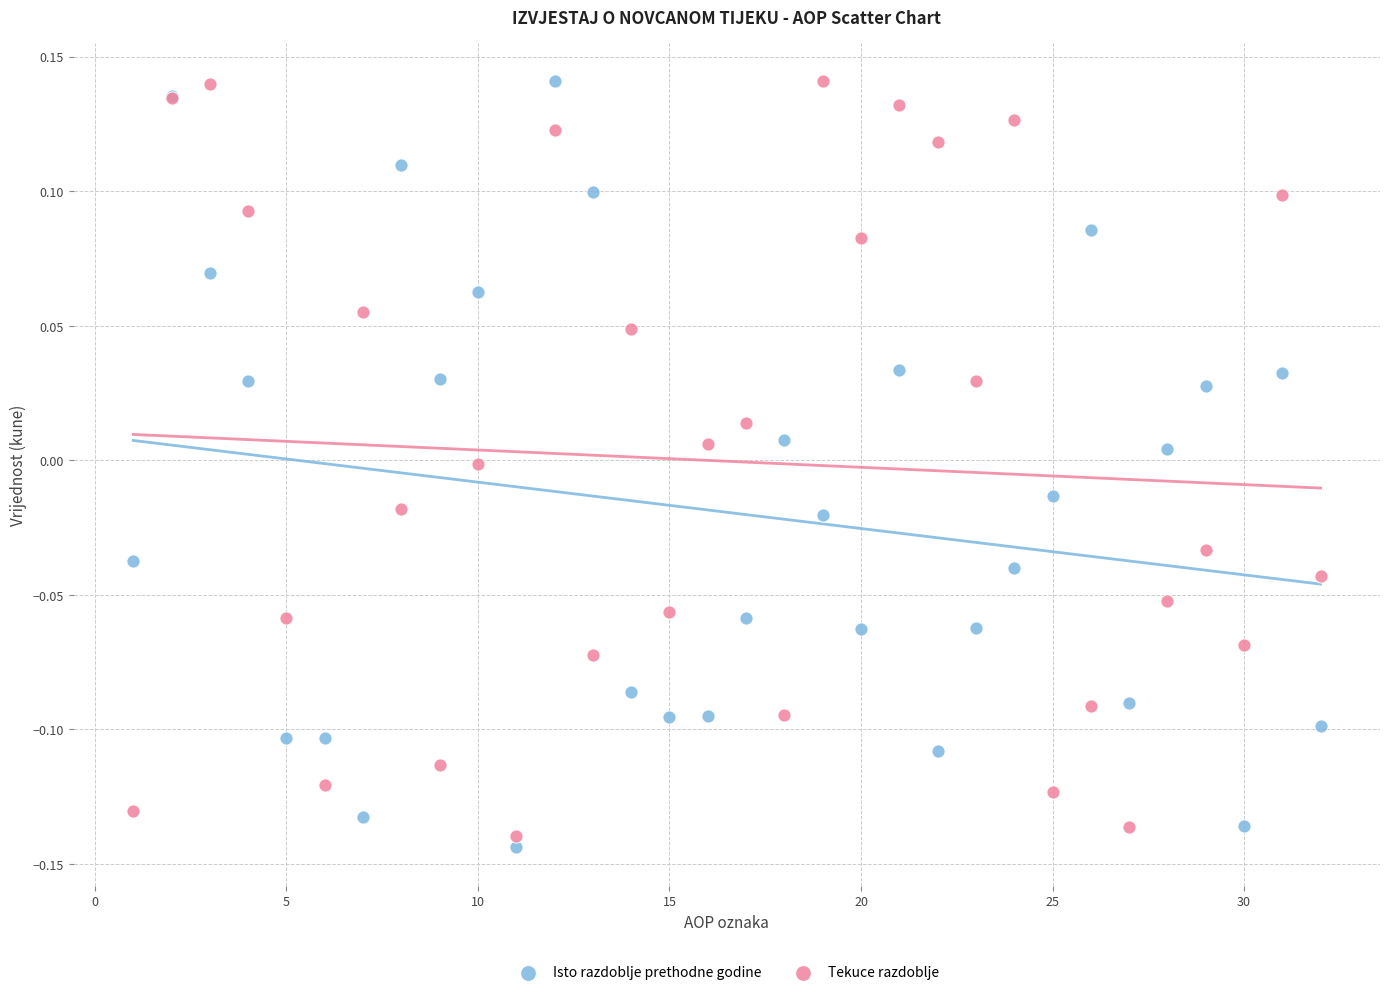

Which series contains the lowest Y value?

Isto razdoblje prethodne godine